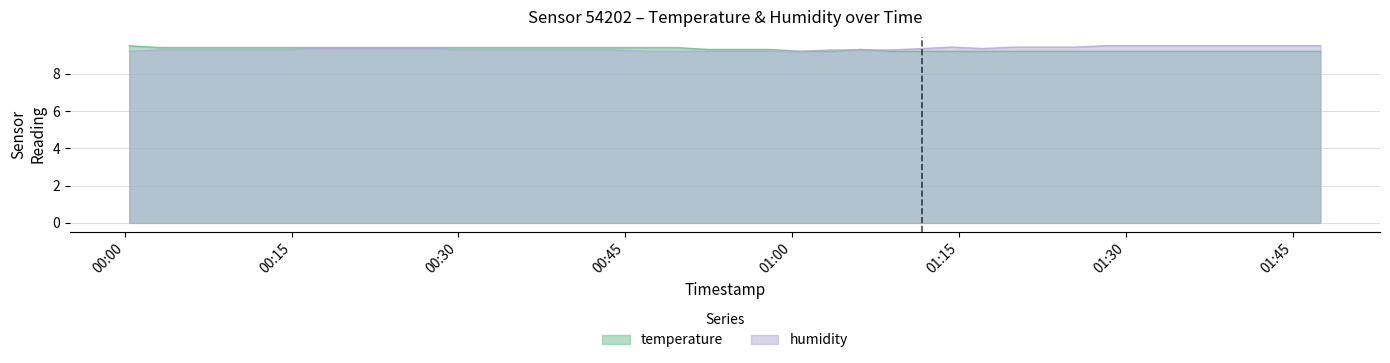

How many lines are shown in the chart?

2